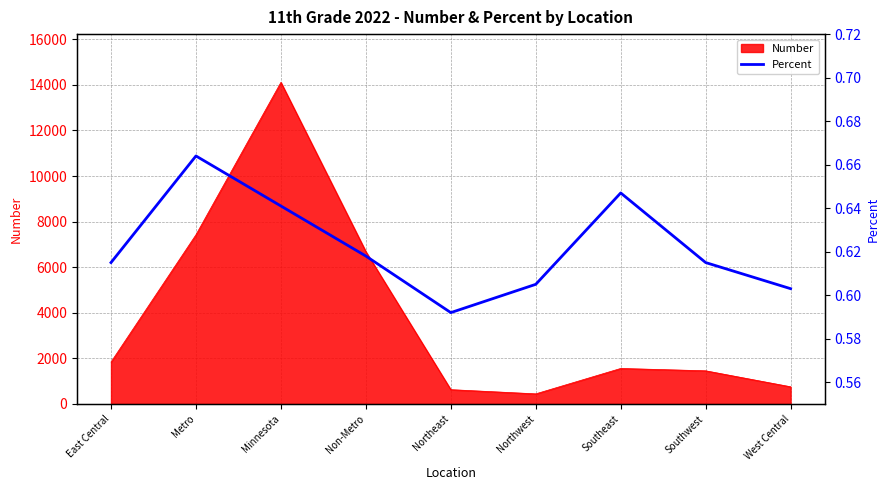

Does the chart have visible grid lines?

Yes